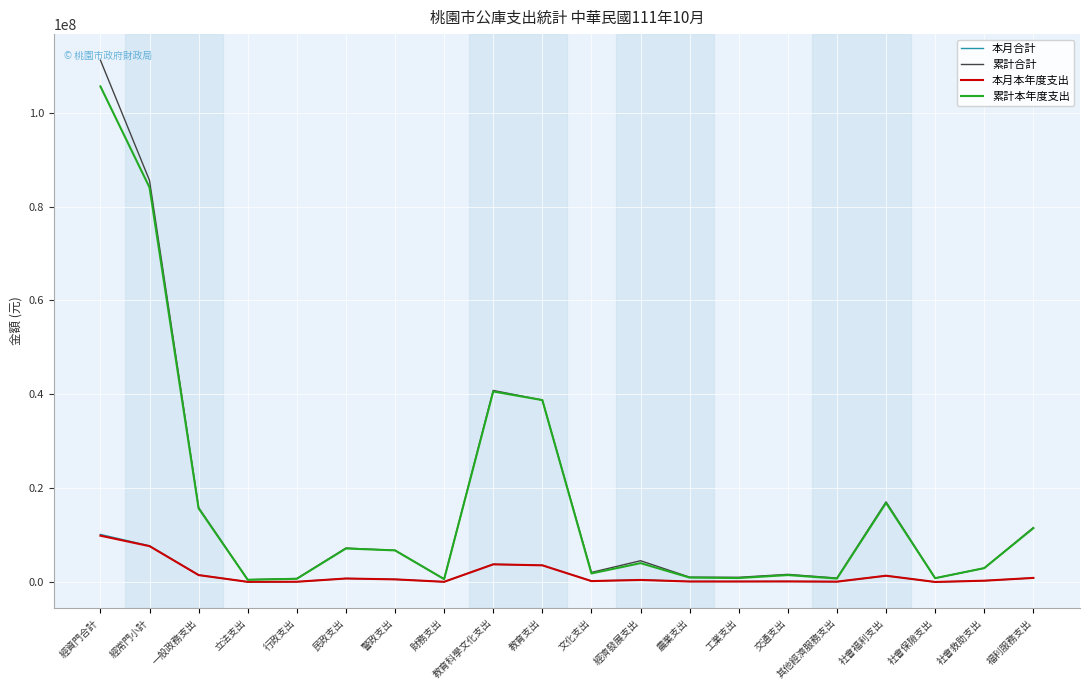

At which category is the sum across all series the highest?

經資門合計